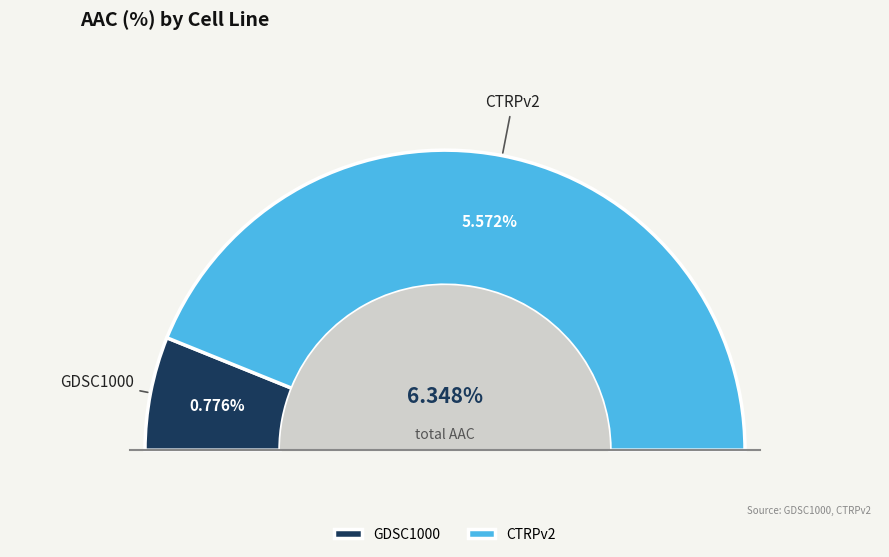

Is there any slice that represents more than half of the pie?

Yes